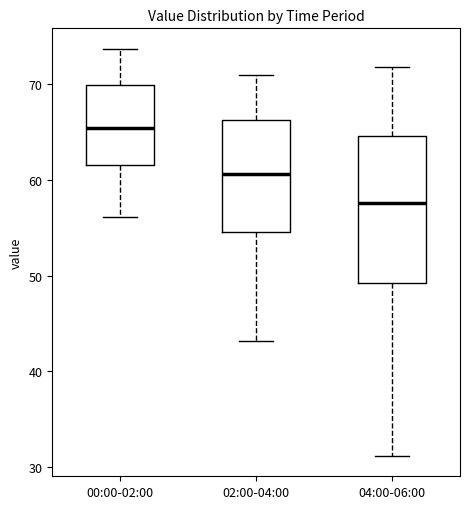

Which box has the highest median line?

00:00-02:00